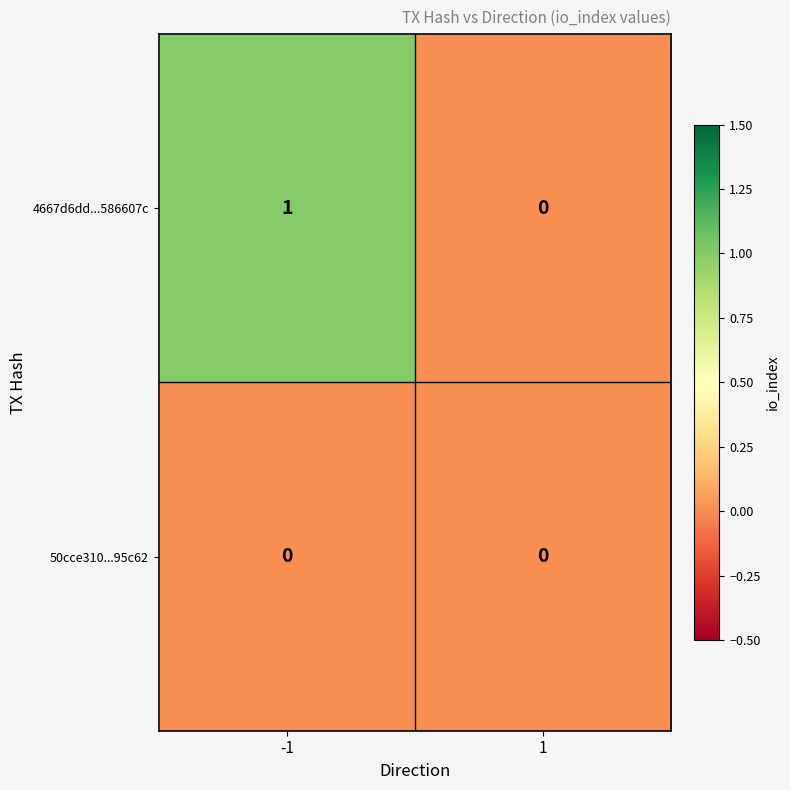

Which series has the largest total across all categories?

4667d6dd...586607c